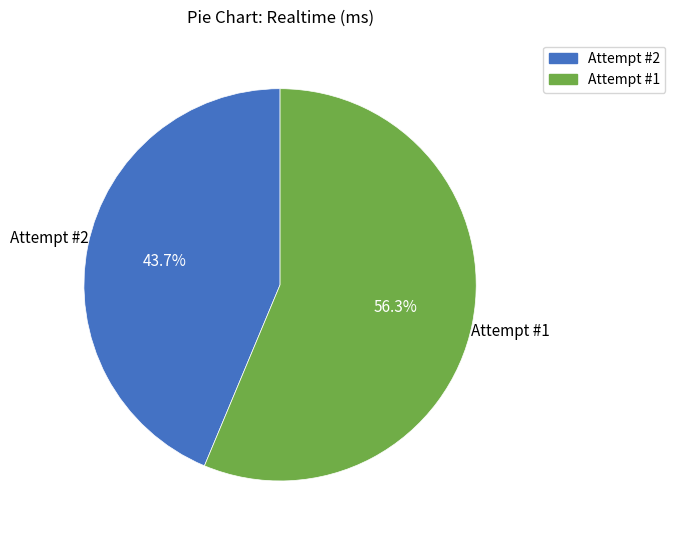

Count the number of slices in the pie.

2